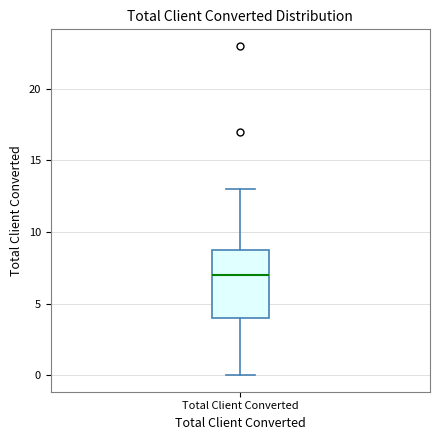

Where does the lower whisker of the box for Total Client Converted end on the y-axis? The values are not printed on the chart, so give them approximately, as read against the axis.

0